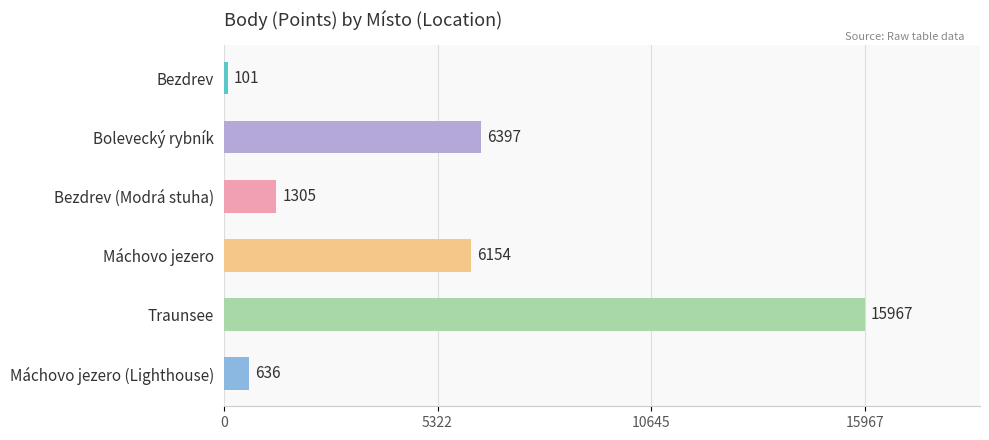

What is the greatest value displayed?

15967